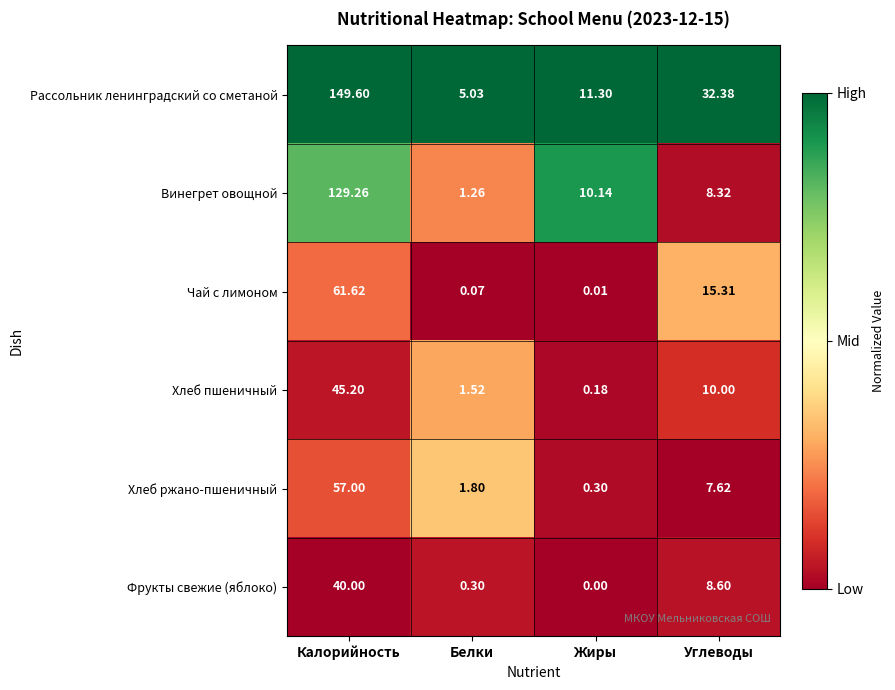

Which series has the largest total across all categories?

Рассольник ленинградский со сметаной